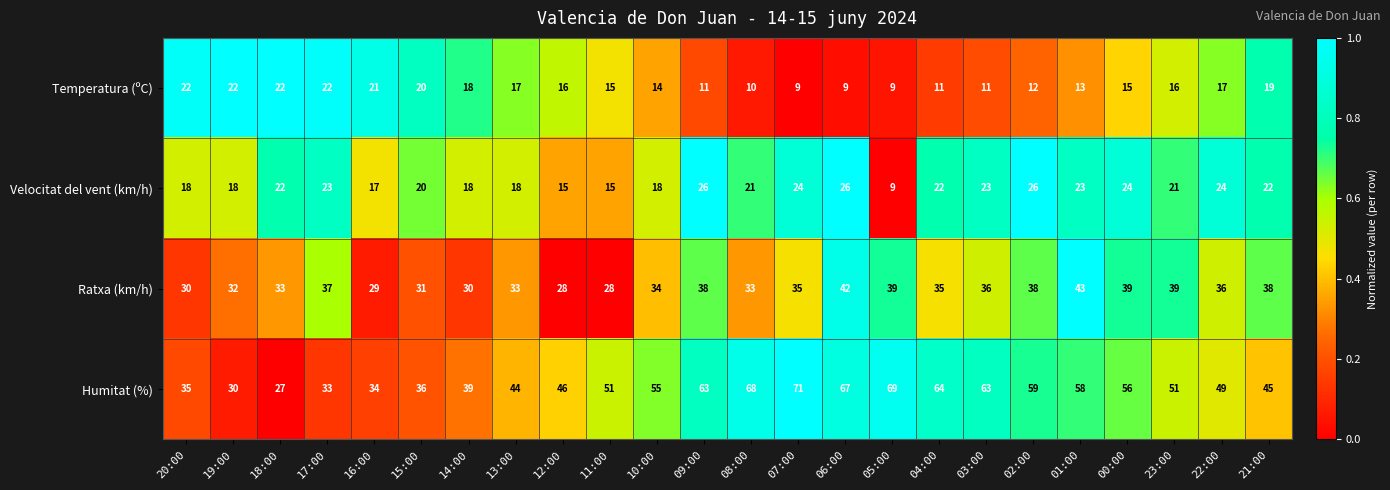

How many distinct data groups are displayed?

4